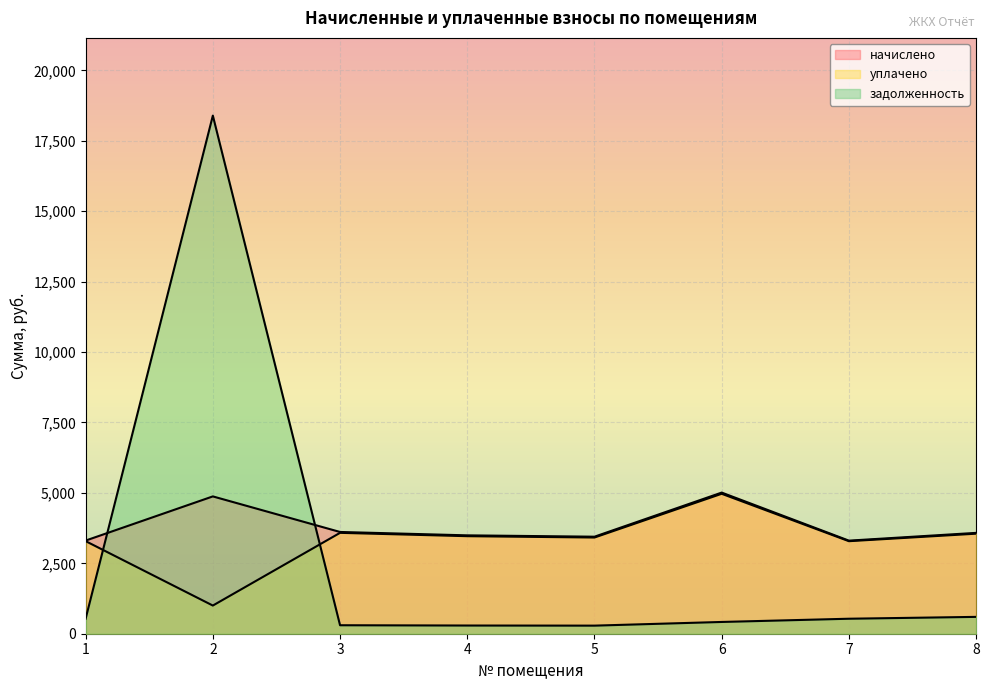

How many values in the задолженность series exceed 532?

4